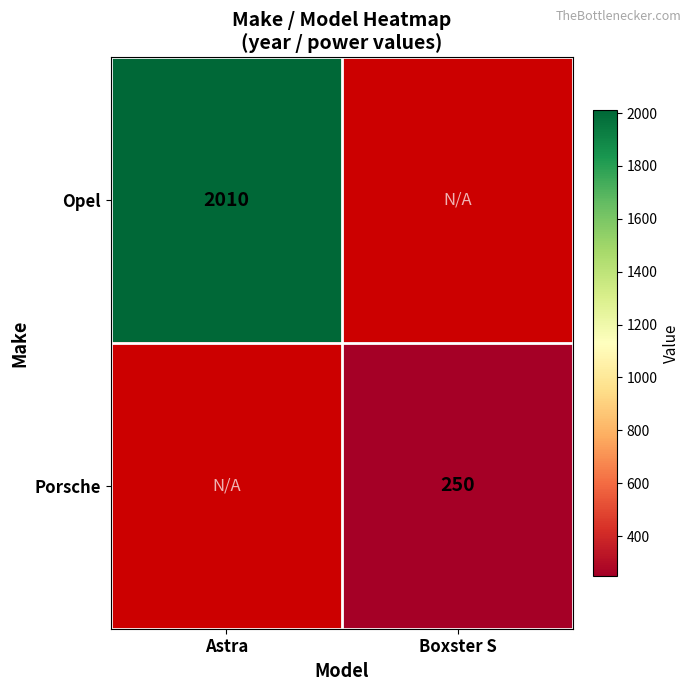

Which category has the lowest value across all series?

Boxster S